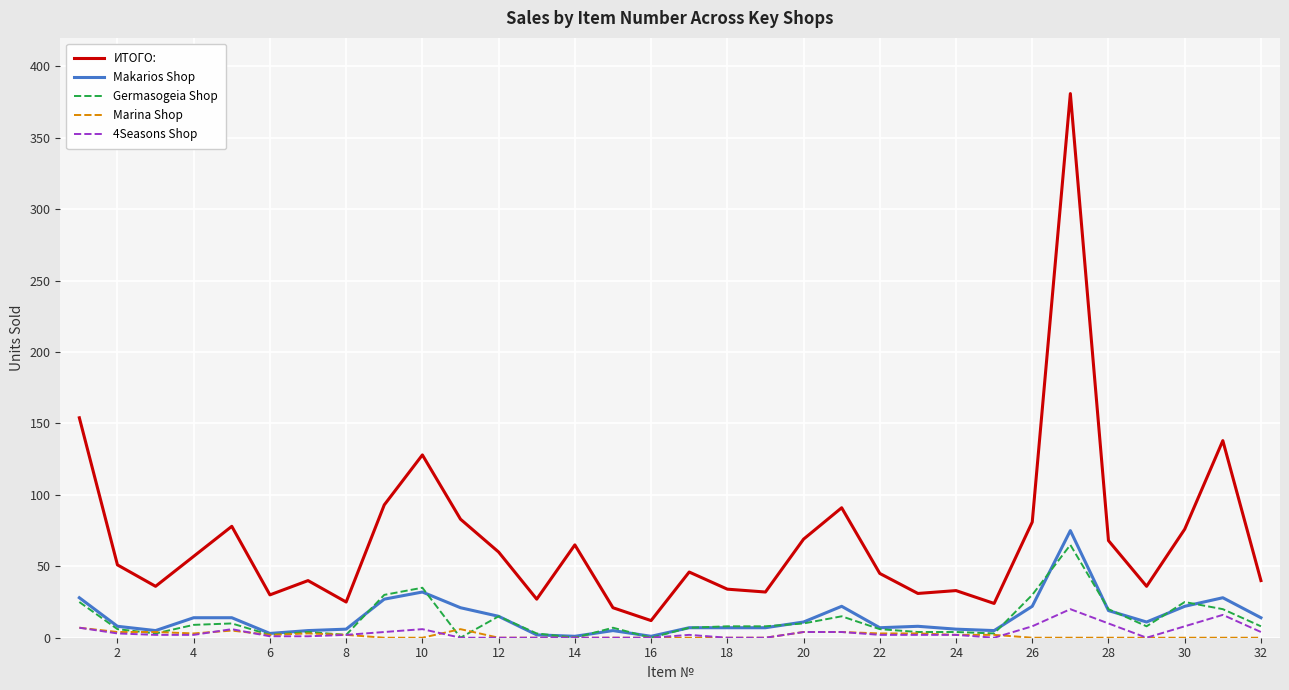

What is the difference between the maximum and minimum values in the Marina Shop series?

7